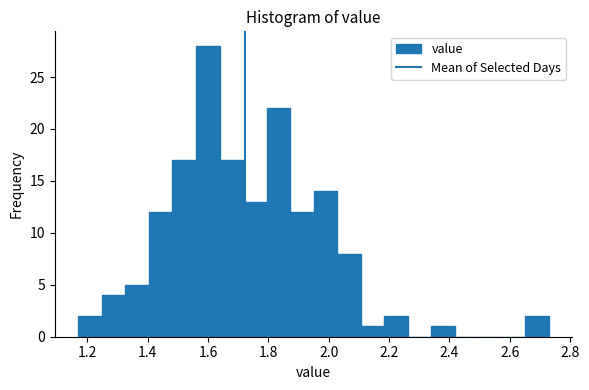

Read against the x-axis, roughly where is the centre of the tallest bar?

1.60